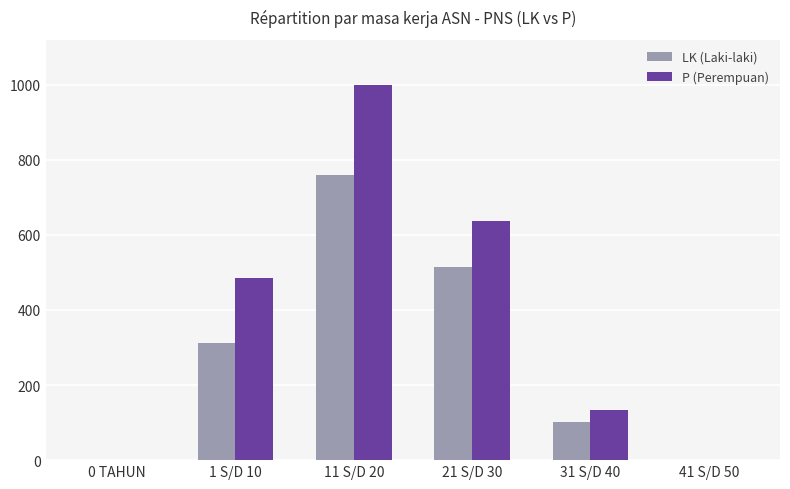

How many P (Perempuan) values are between 0 and 638?

5